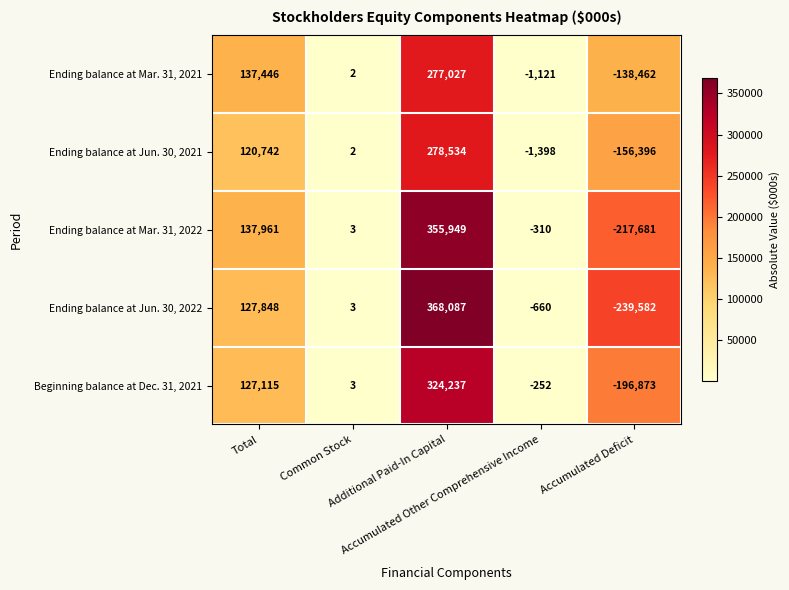

Which series has the largest total across all categories?

Ending balance at Mar. 31, 2022